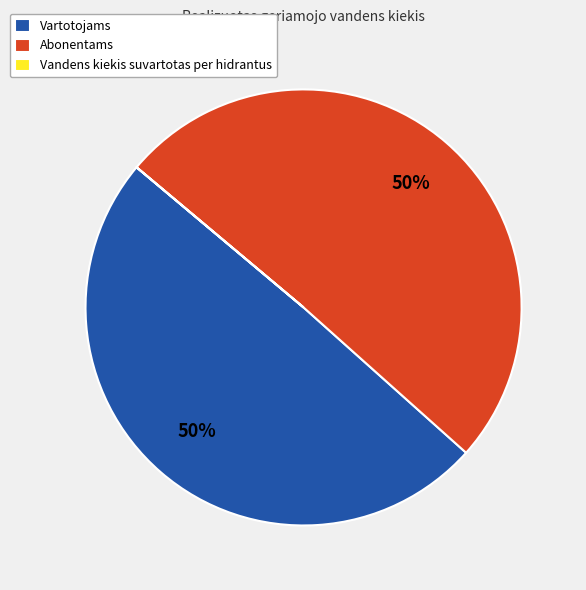

Which category accounts for the majority?

Abonentams